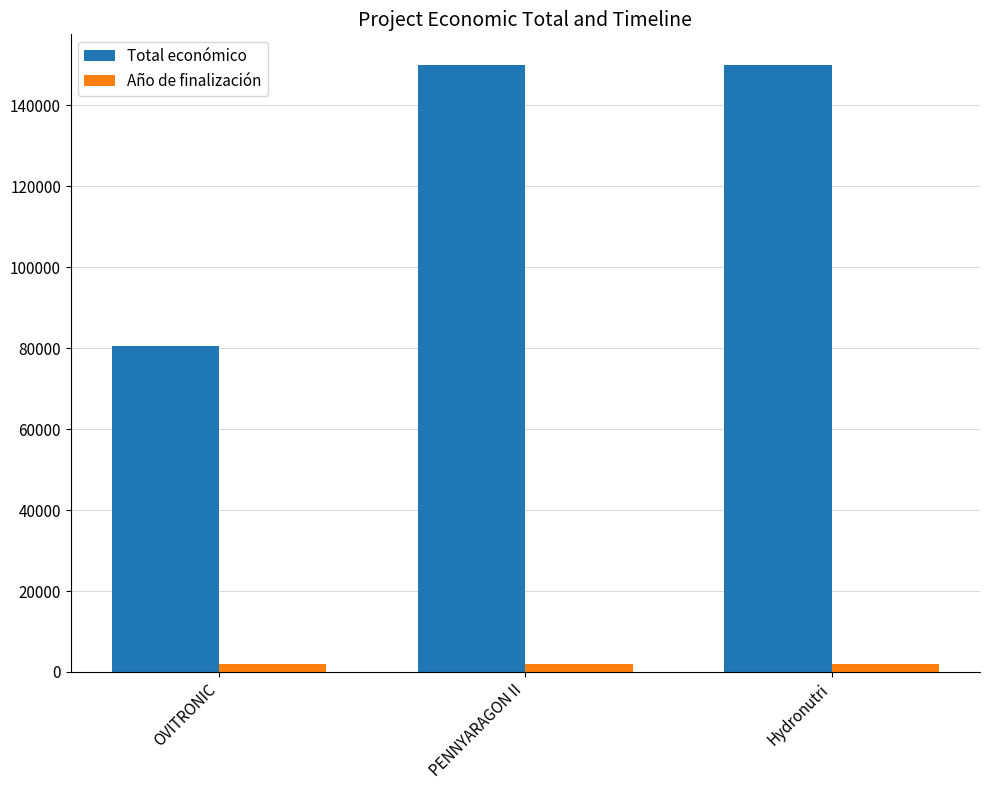

Which series has the largest range (max minus min)?

Total económico